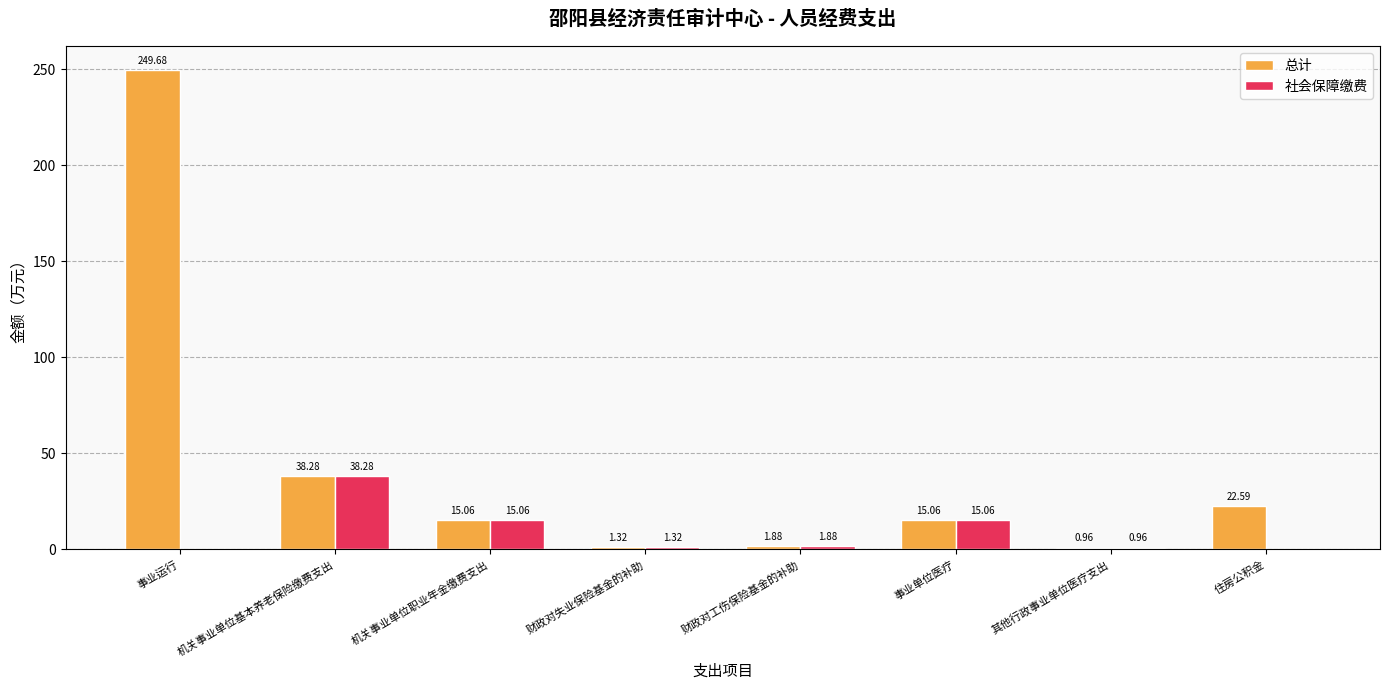

Are the bars grouped side by side (vs. stacked)?

Yes